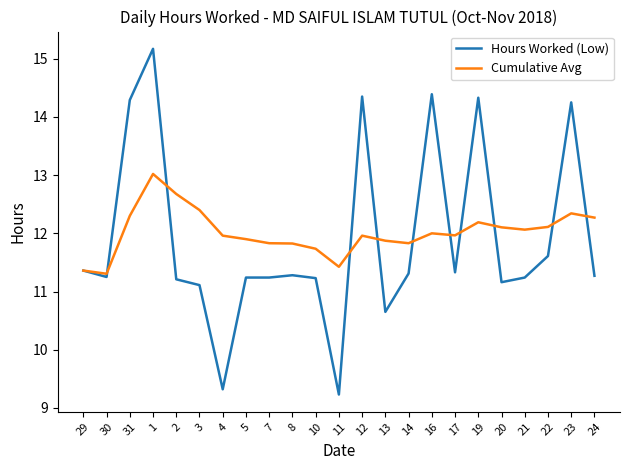

What is the approximate value of Cumulative Avg at 14?

11.8